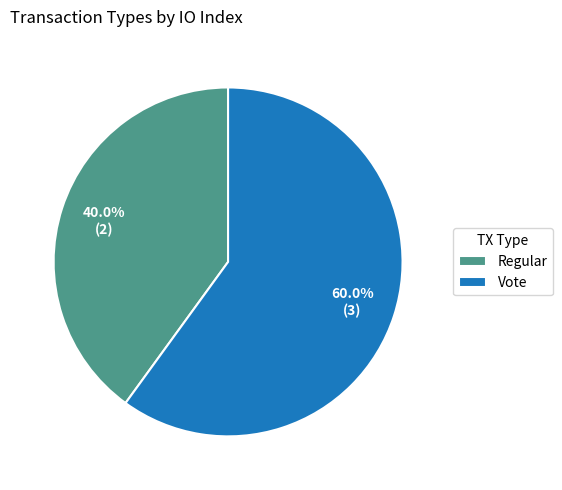

What percentage is the Vote slice, to the nearest percent?

60%